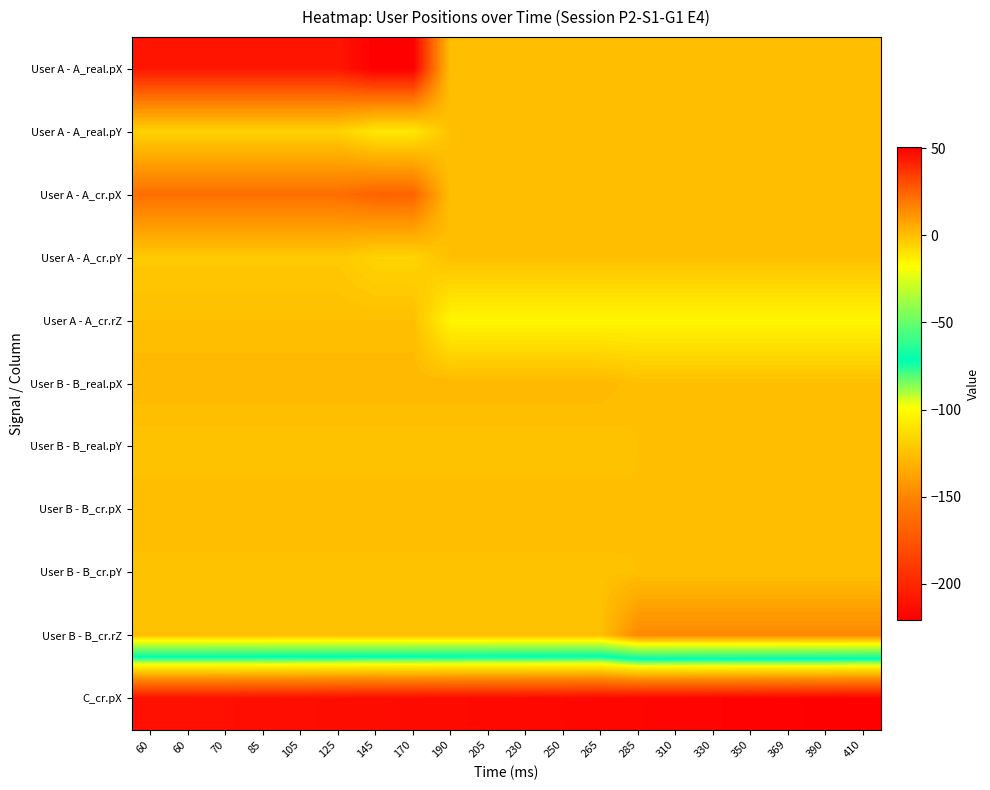

List the series in order of their peak value, lowest first.

C_cr.pX, User A - A_real.pY, User A - A_cr.pY, User A - A_cr.rZ, User B - B_real.pY, User B - B_cr.pY, User B - B_cr.pX, User B - B_real.pX, User B - B_cr.rZ, User A - A_cr.pX, User A - A_real.pX